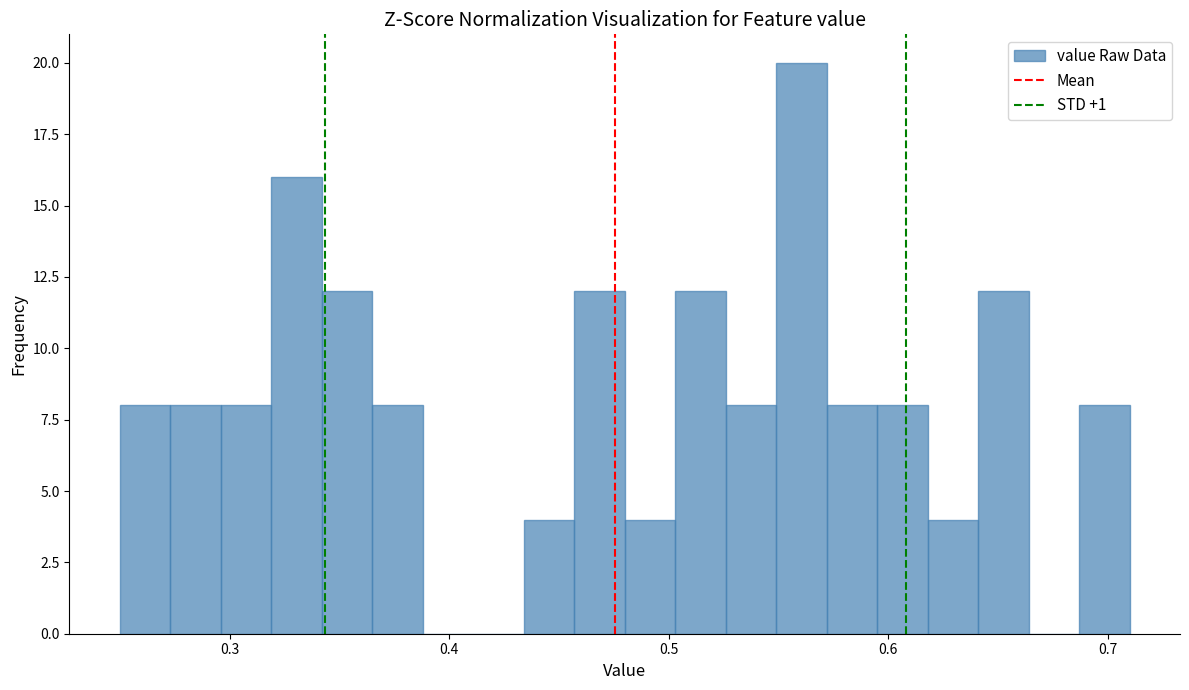

Around what value on the x-axis is the tallest bar? Give the approximate position of its centre, as read against the axis.

0.56